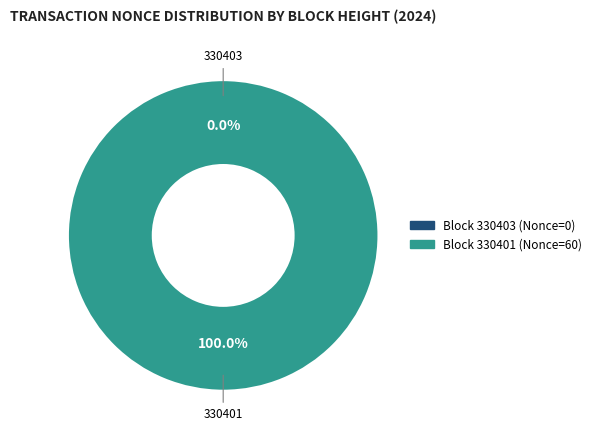

To the nearest percent, what is the difference between the 330403 and 330401 slice percentages?

100%